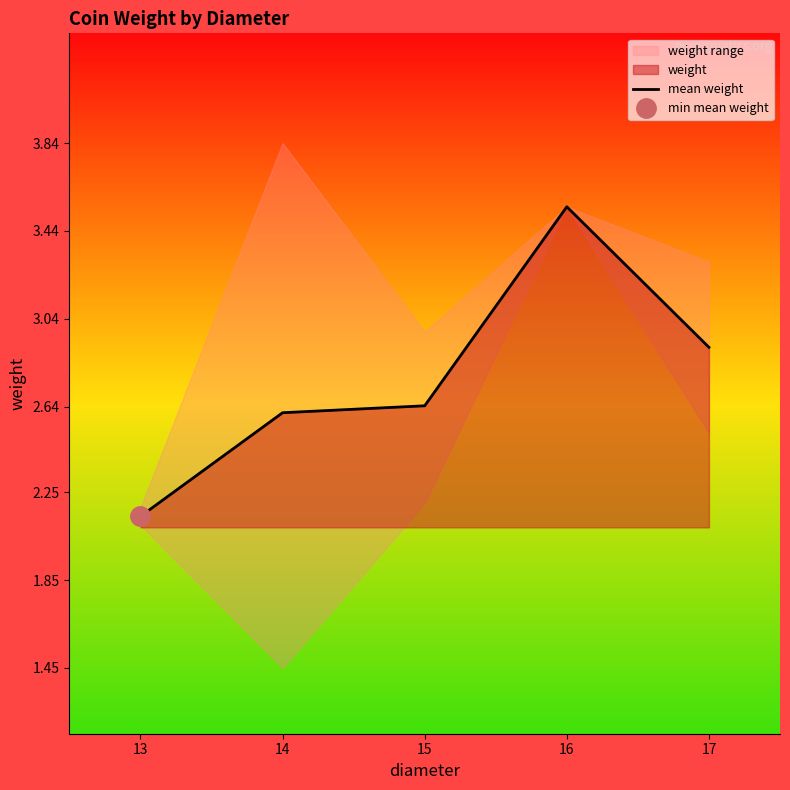

Between 14 and 16, which is larger?

16